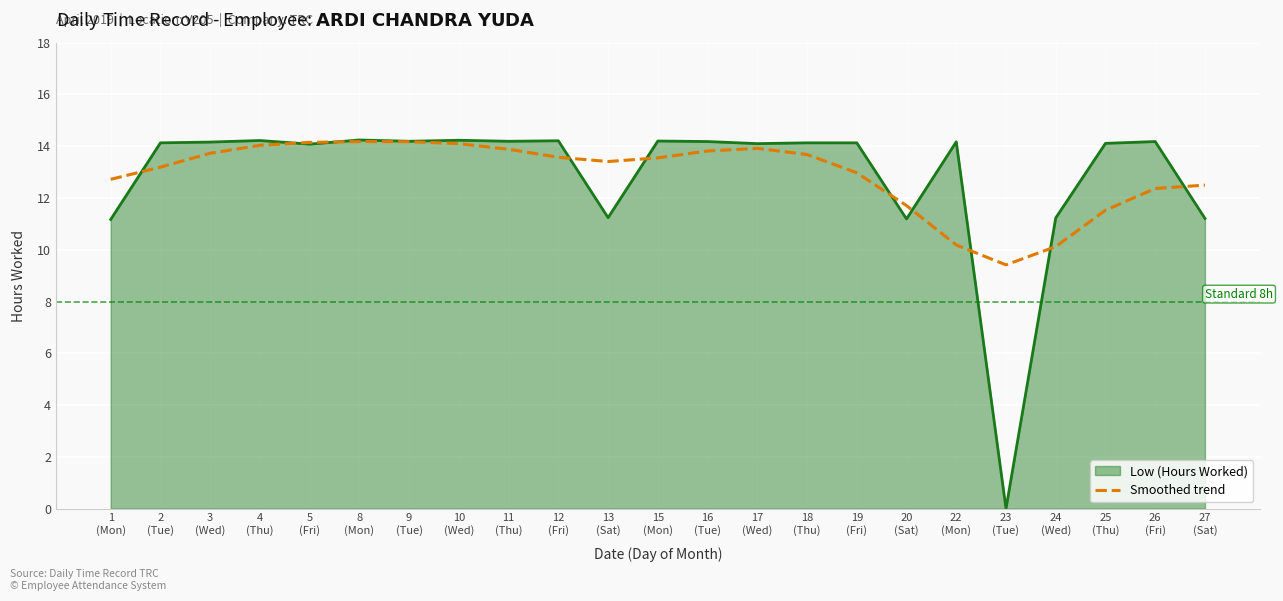

How many categories are shown in the chart?

23